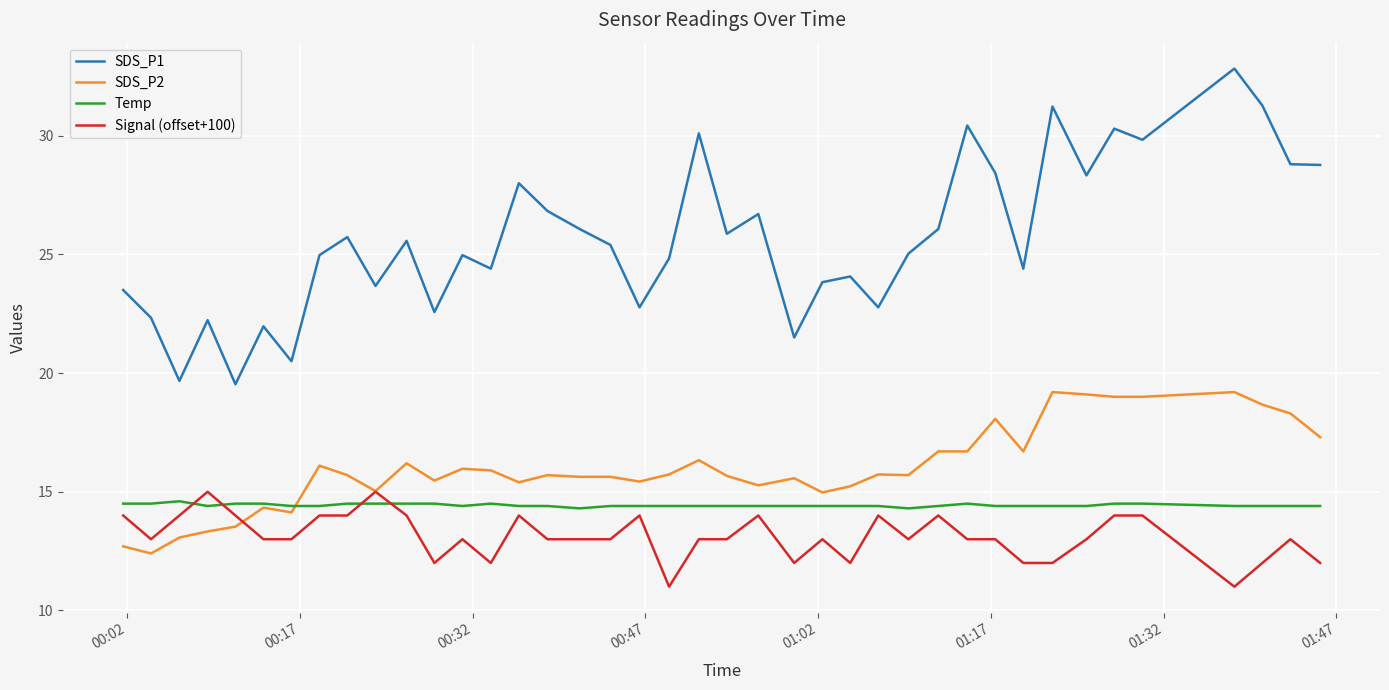

True or false: SDS_P1 has more than 1 points higher than both neighbors.

True